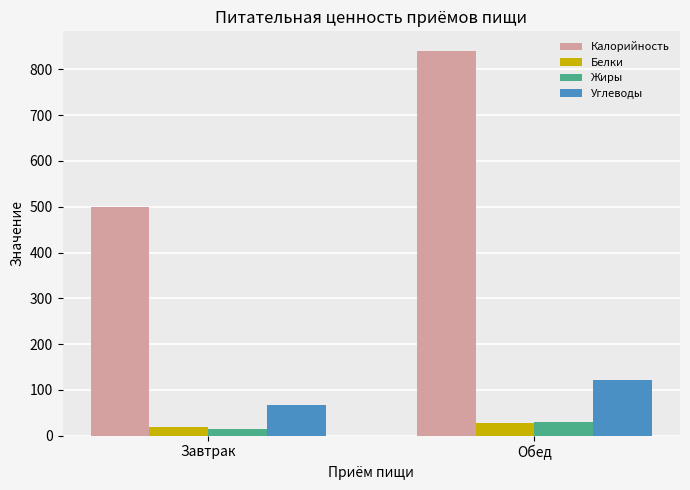

Which series changed the most between Завтрак and Обед?

Калорийность